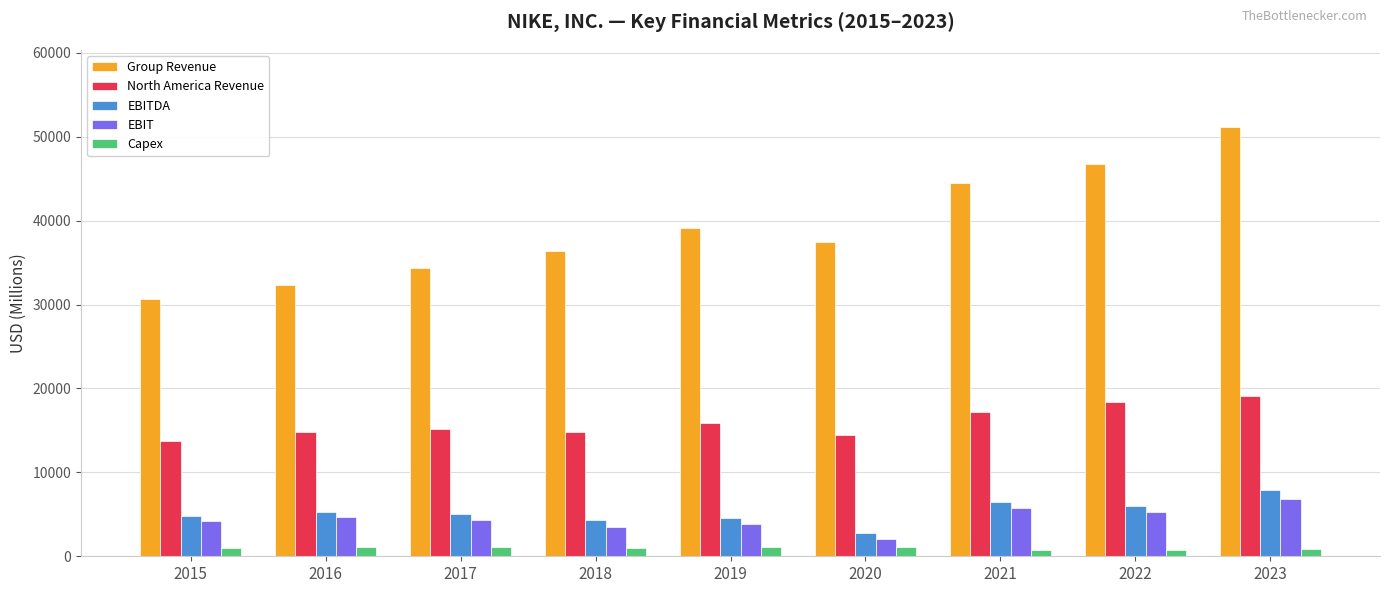

What are all the series names shown in the legend?

Group Revenue, North America Revenue, EBITDA, EBIT, Capex